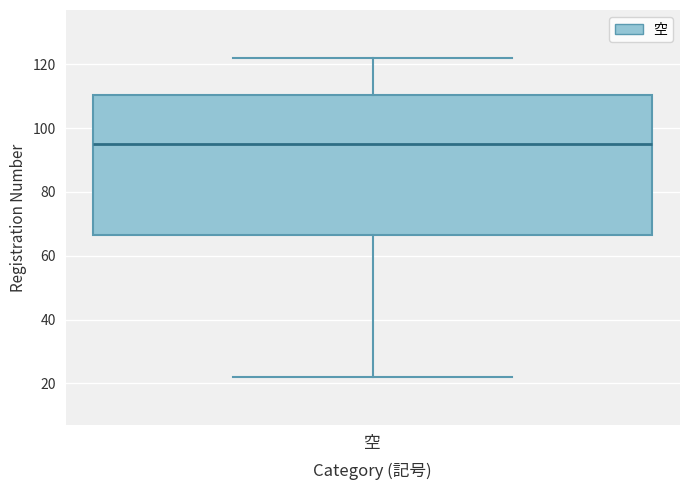

Transcribe this box plot: give where the median line is, the range the box spans, and where the two whiskers end, as read against the y-axis. The values are not printed on the chart, so give them approximately, as read against the axis.

median 96, box 66 to 110, whiskers 22 to 122